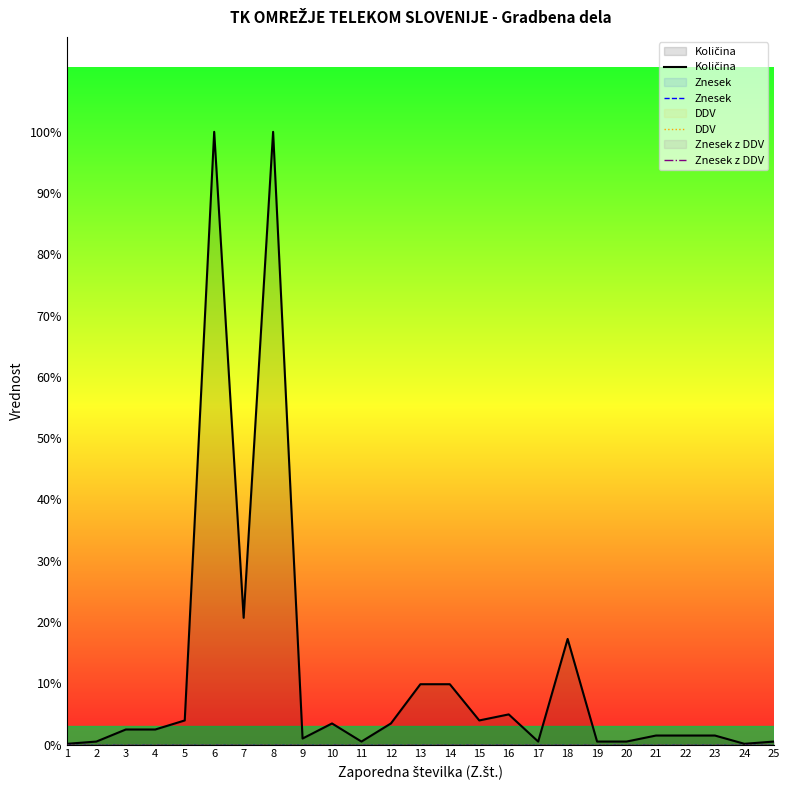

True or false: Količina has a value of 203.0 at 8.

True